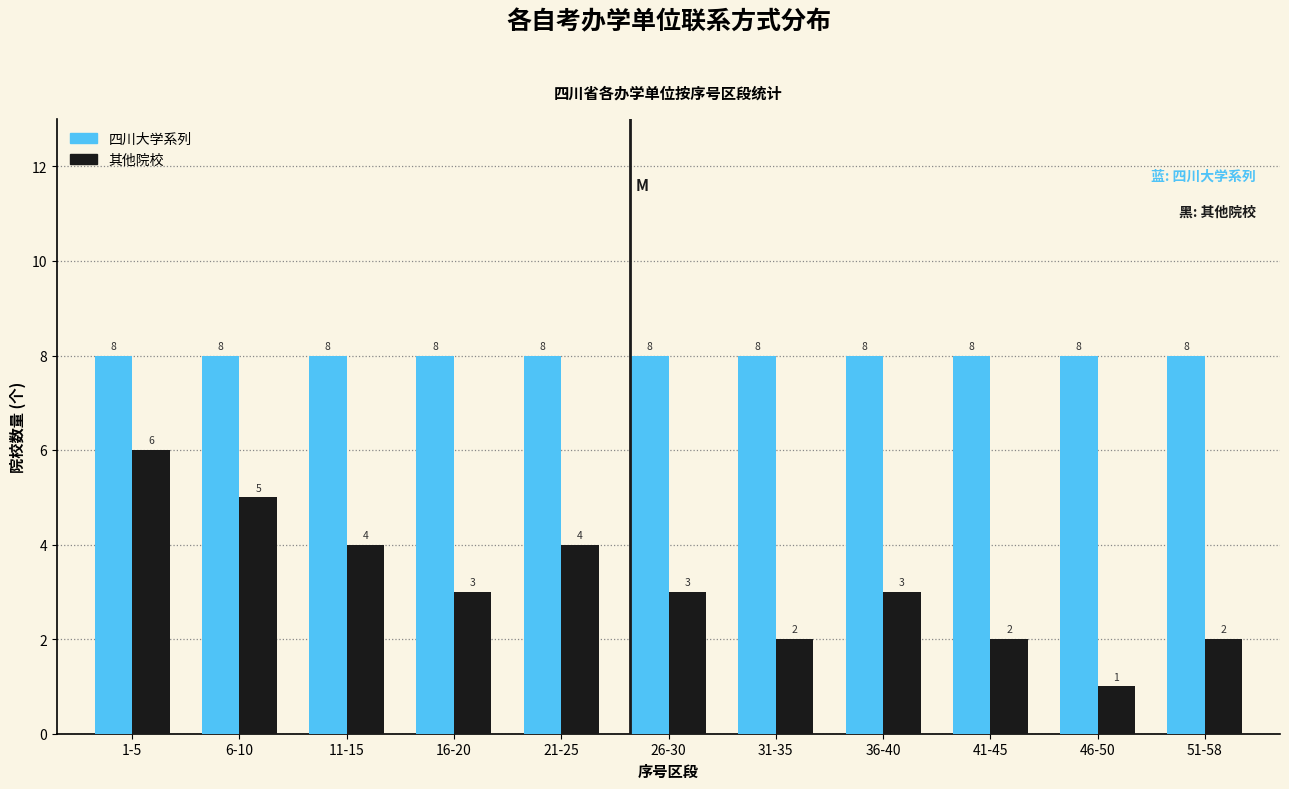

Reading left to right, what are all the values shown in this chart?

四川大学系列: 1-5=8	6-10=8	11-15=8	16-20=8	21-25=8	26-30=8	31-35=8	36-40=8	41-45=8	46-50=8	51-58=8
其他院校: 1-5=6	6-10=5	11-15=4	16-20=3	21-25=4	26-30=3	31-35=2	36-40=3	41-45=2	46-50=1	51-58=2